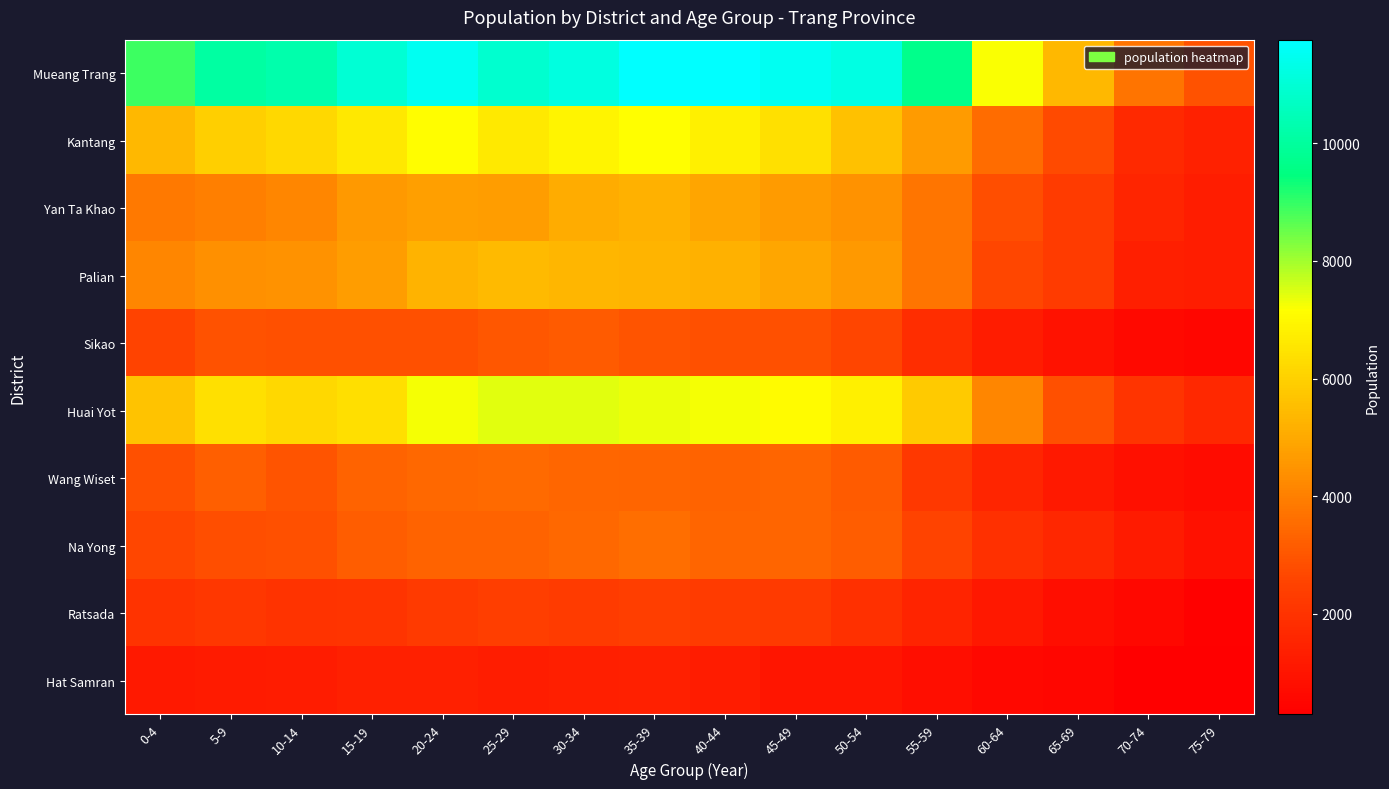

What is the smallest value displayed?

289